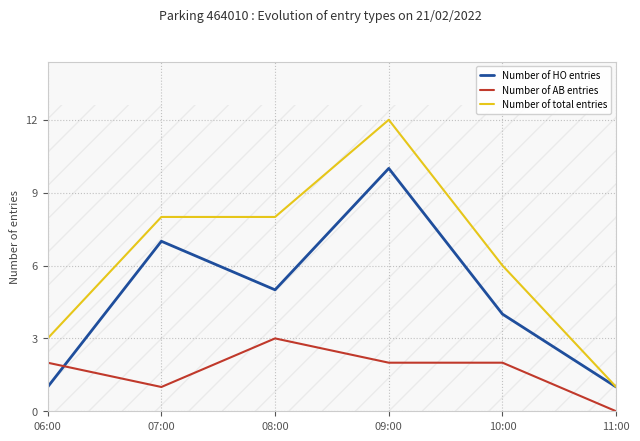

What is the average value of the Number of AB entries series?

2